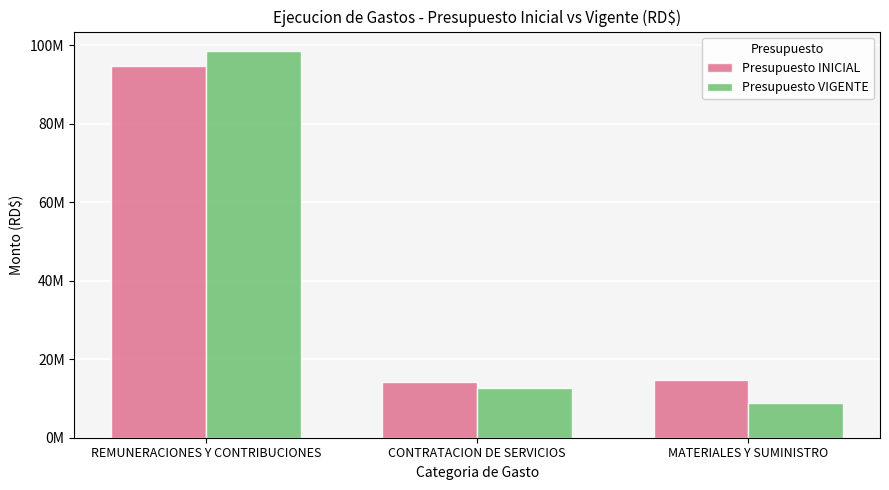

Between REMUNERACIONES Y CONTRIBUCIONES and MATERIALES Y SUMINISTRO, which series saw the biggest shift?

Presupuesto VIGENTE